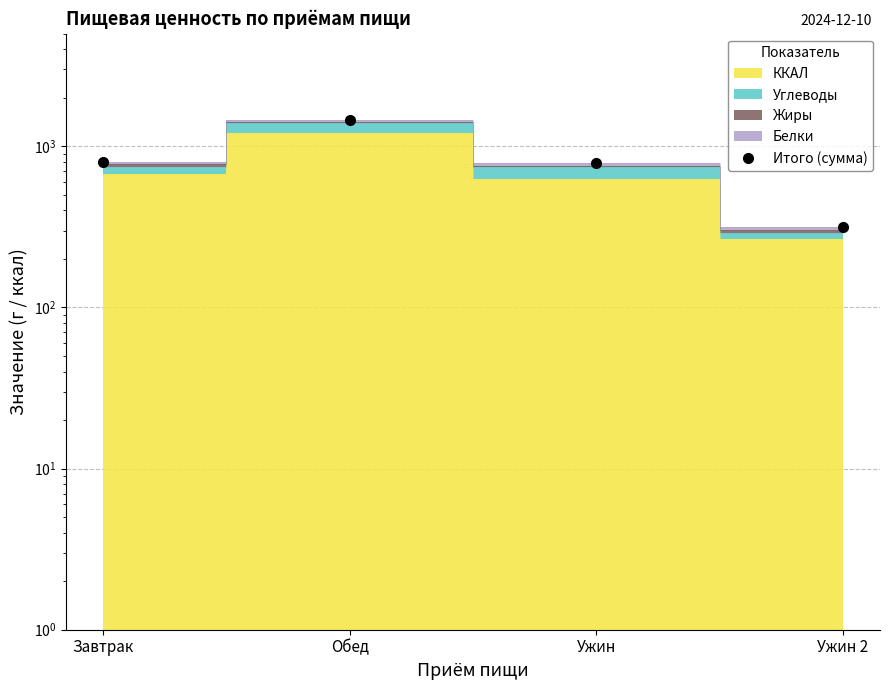

The value at Ужин is 782.9. True or false?

True